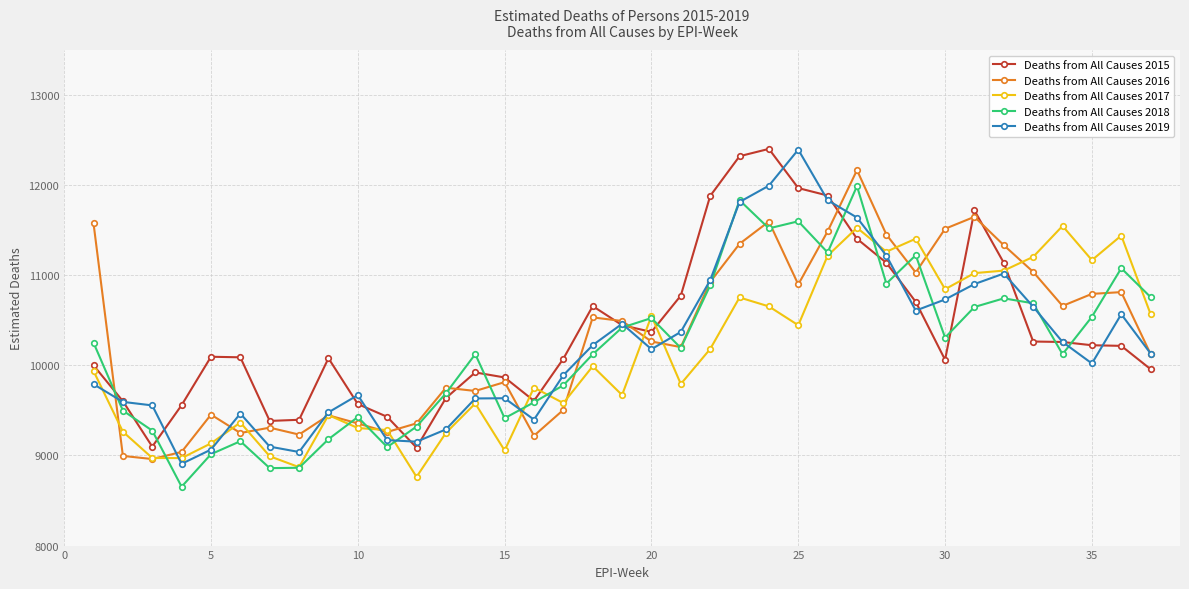

How many lines are shown in the chart?

5